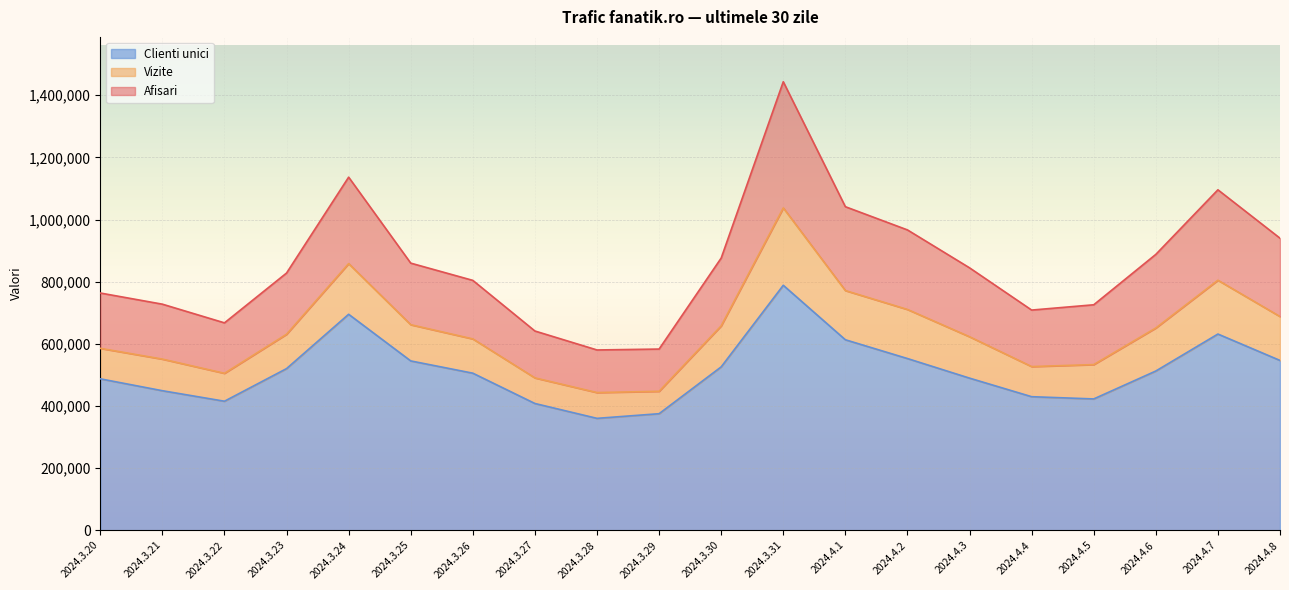

Which series has the largest total across all categories?

Afisari